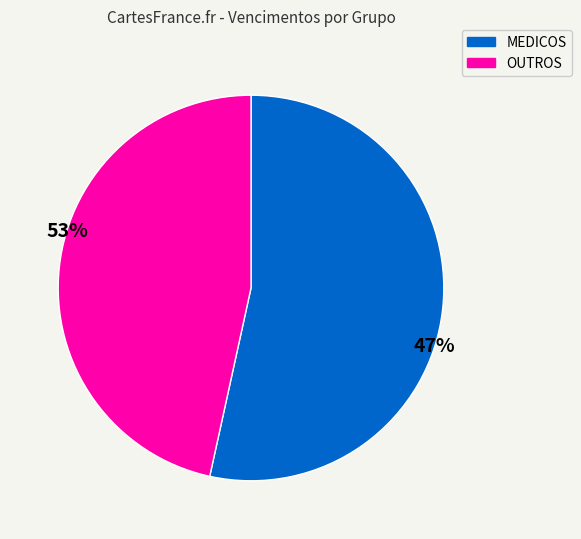

Does any single category account for the majority?

Yes